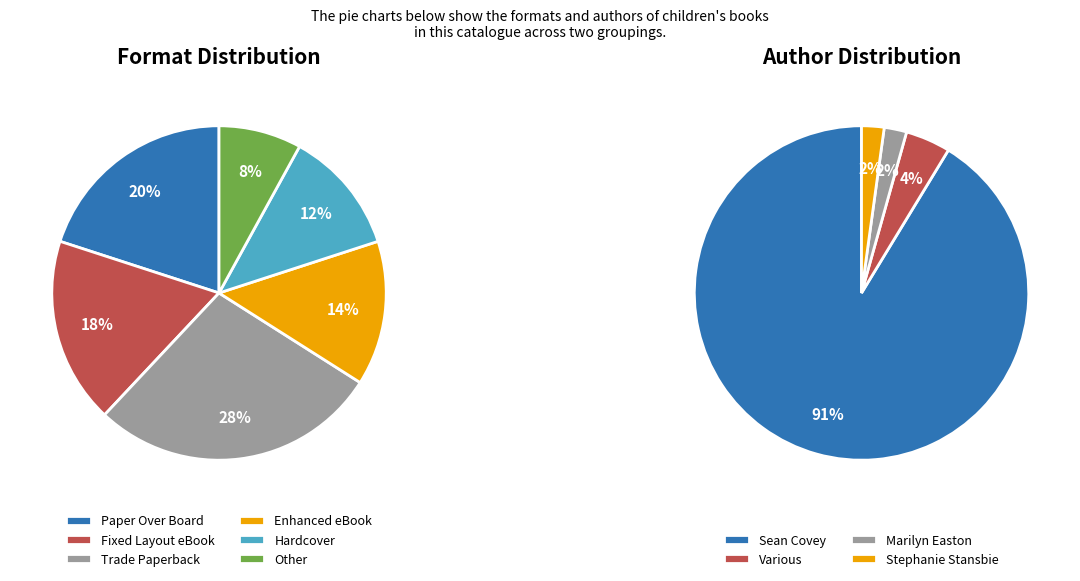

Which category has the smallest portion of the pie?

Marilyn Easton